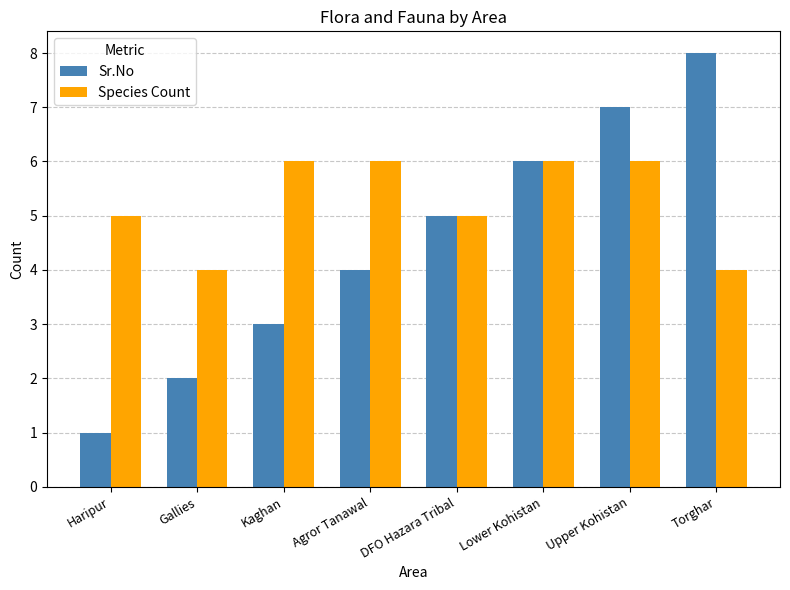

What is the minimum value for Sr.No?

1